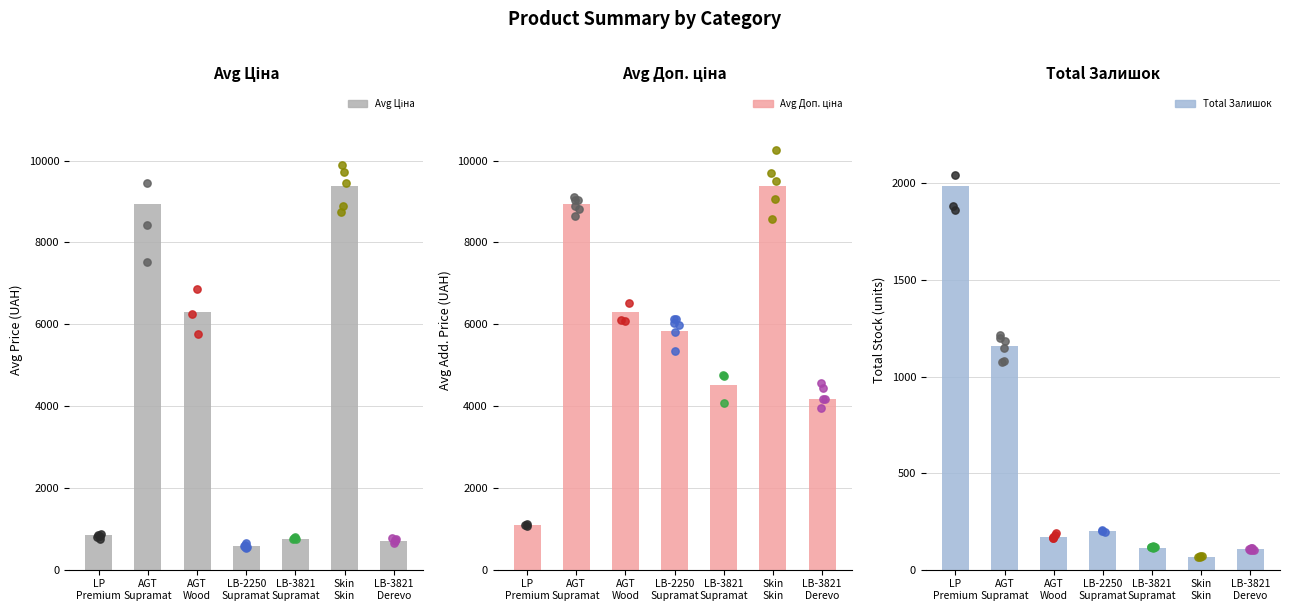

Which series has the widest spread of Y values?

Avg Ціна